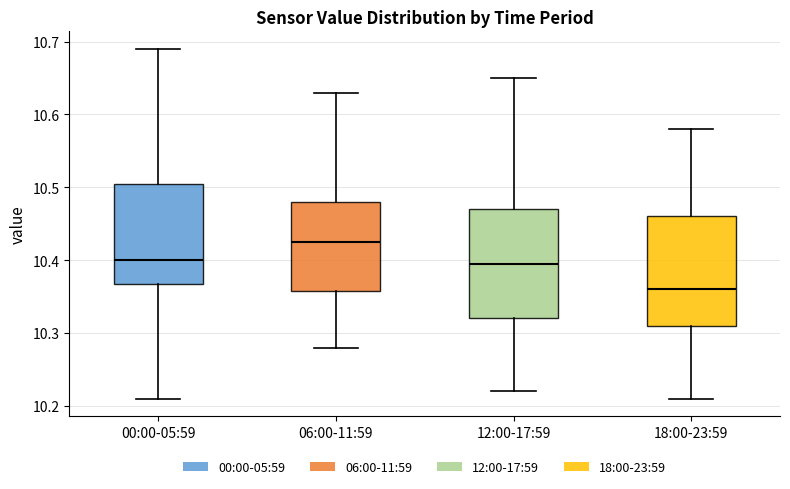

Where does the upper whisker of the box for 12:00-17:59 end on the y-axis? The values are not printed on the chart, so give them approximately, as read against the axis.

10.65